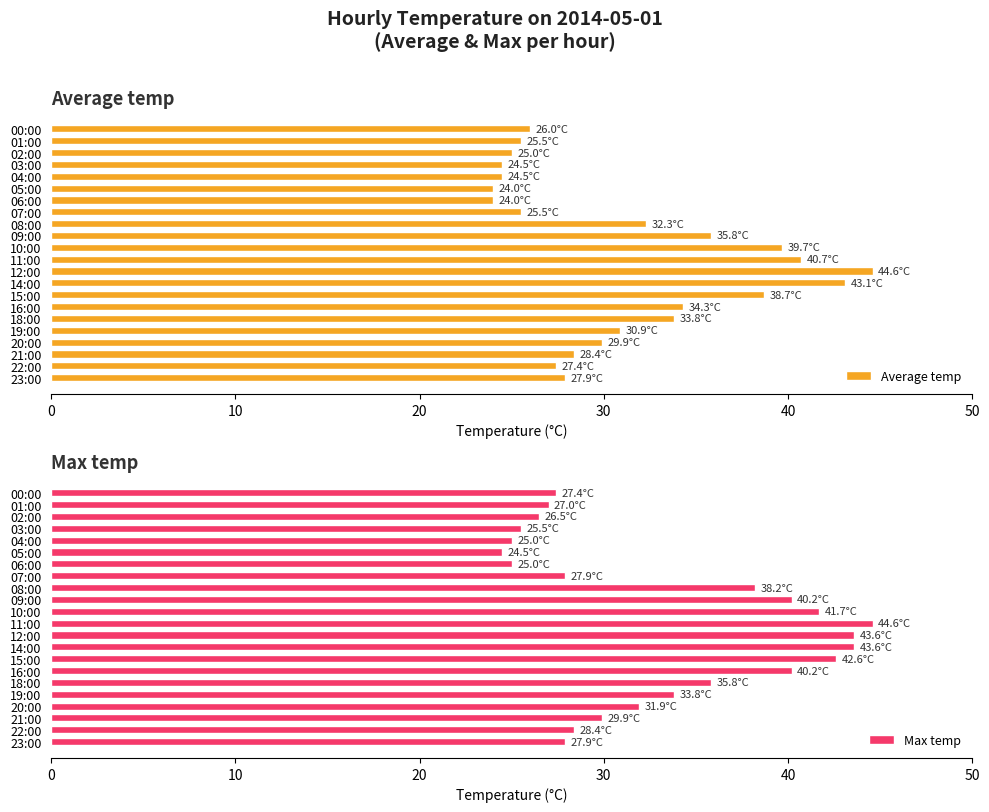

At which label does Average temp reach its peak?

12:00